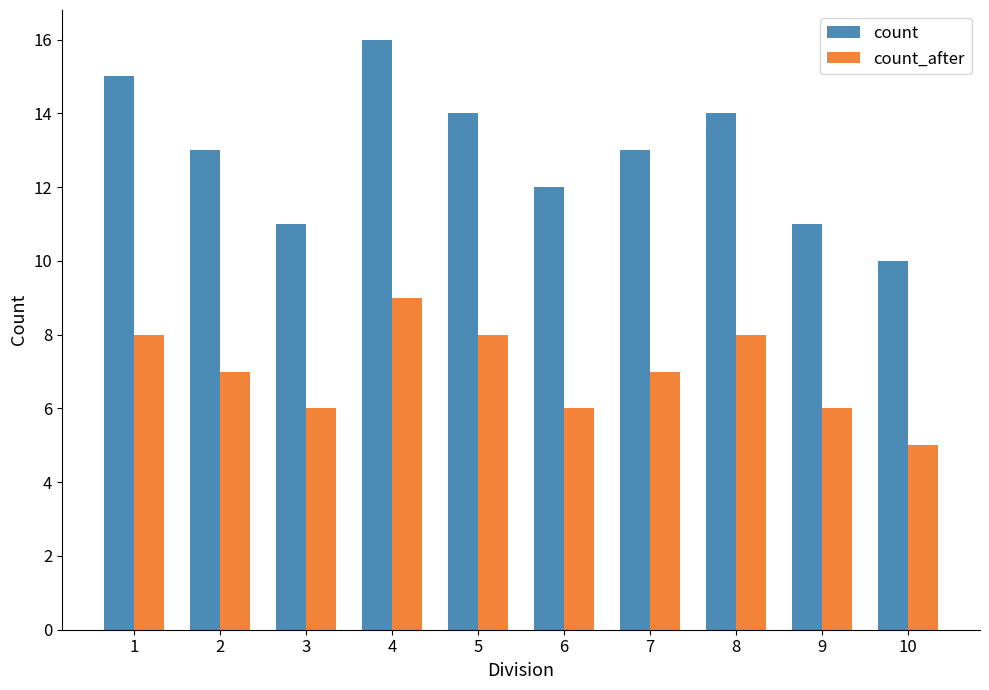

What is the total value across all series at 4?

25